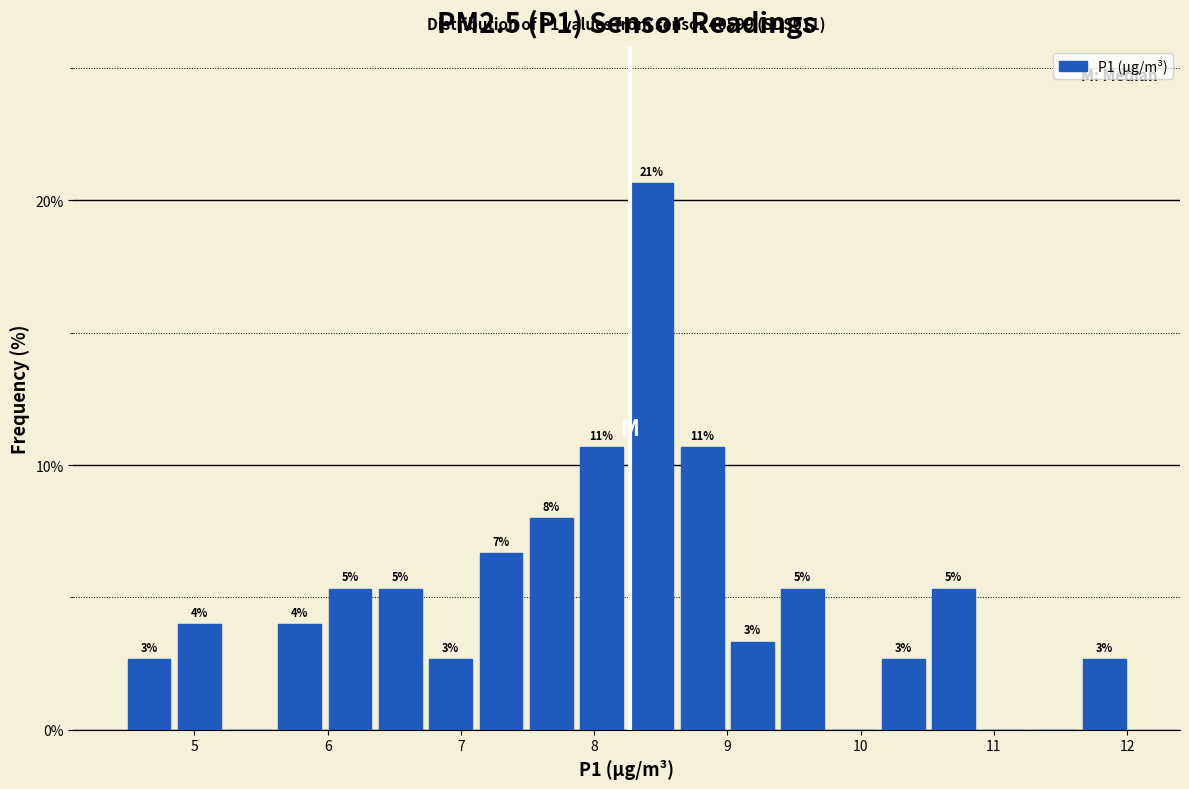

Read against the x-axis, roughly where is the centre of the tallest bar?

8.4